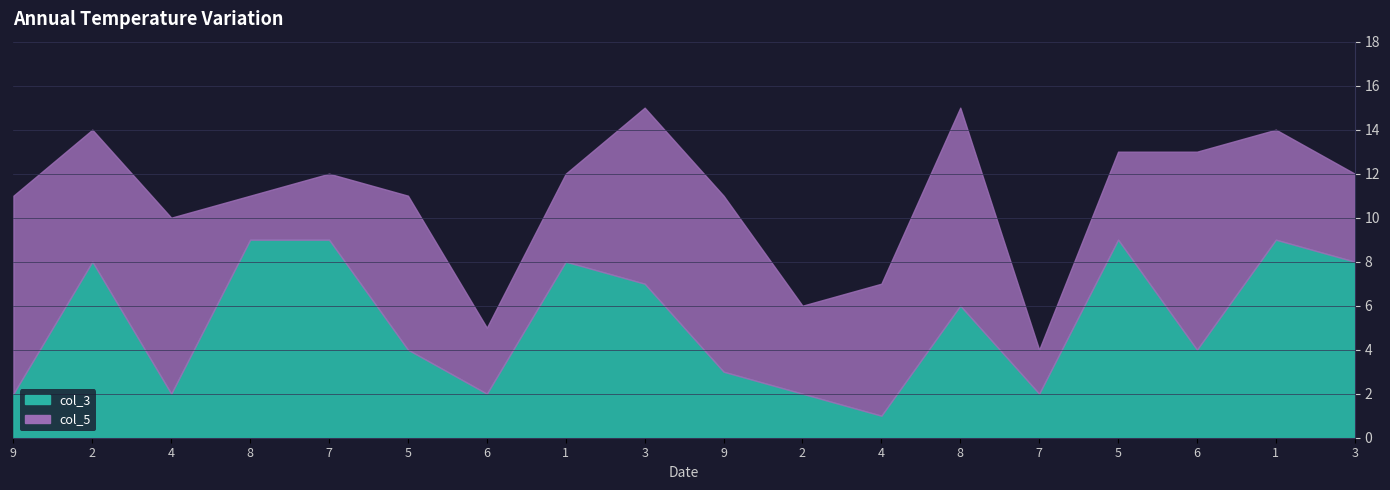

Which series changed the most between 8 and 7?

col_5